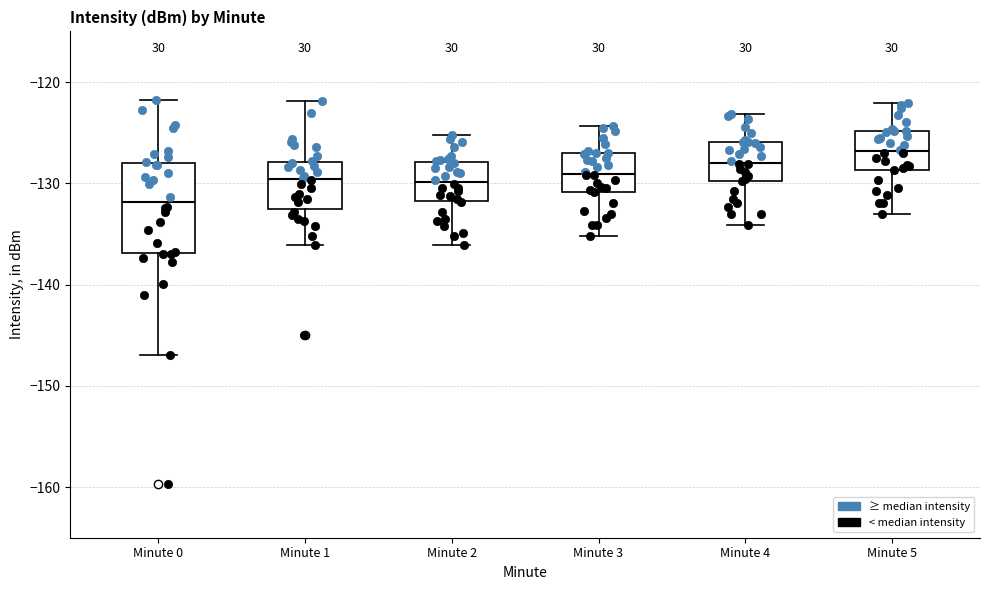

Where is the upper edge of the box for Minute 1 on the y-axis? The values are not printed on the chart, so give them approximately, as read against the axis.

-128